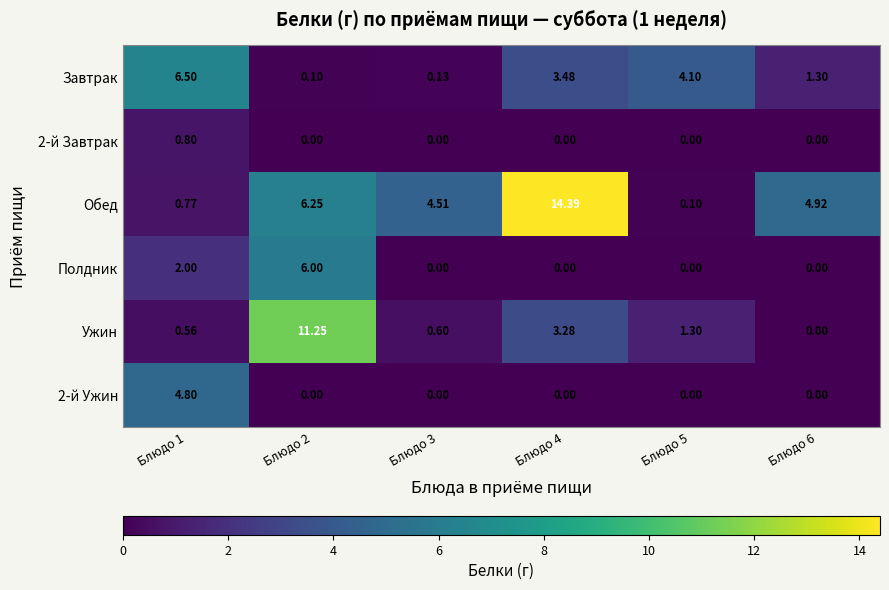

Which series changed the most between Блюдо 2 and Блюдо 3?

Ужин